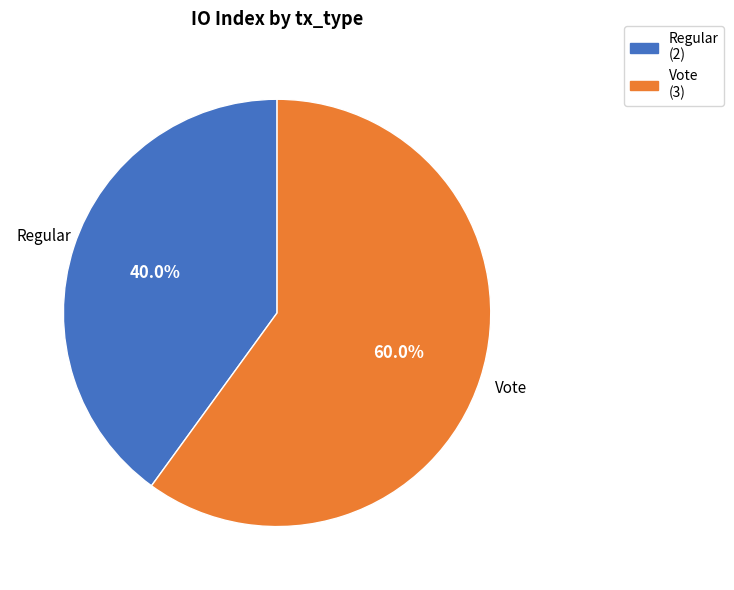

Count the number of slices in the pie.

2